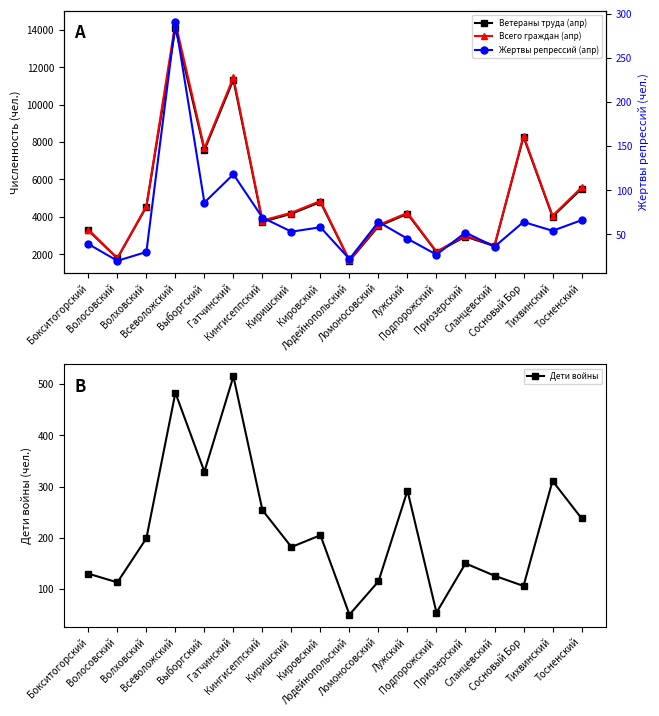

What is the difference between the maximum and second lowest values in the Жертвы репрессий (апр) series?

268